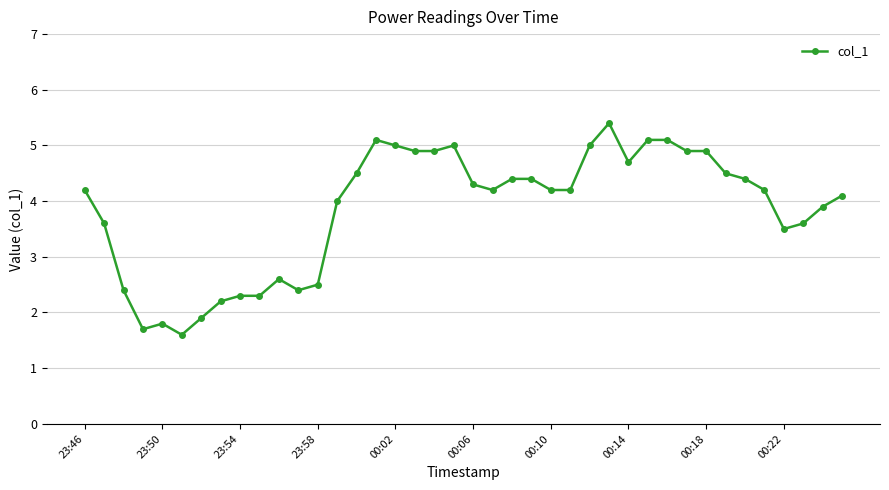

What is the value of the 34th point from the left?

4.5